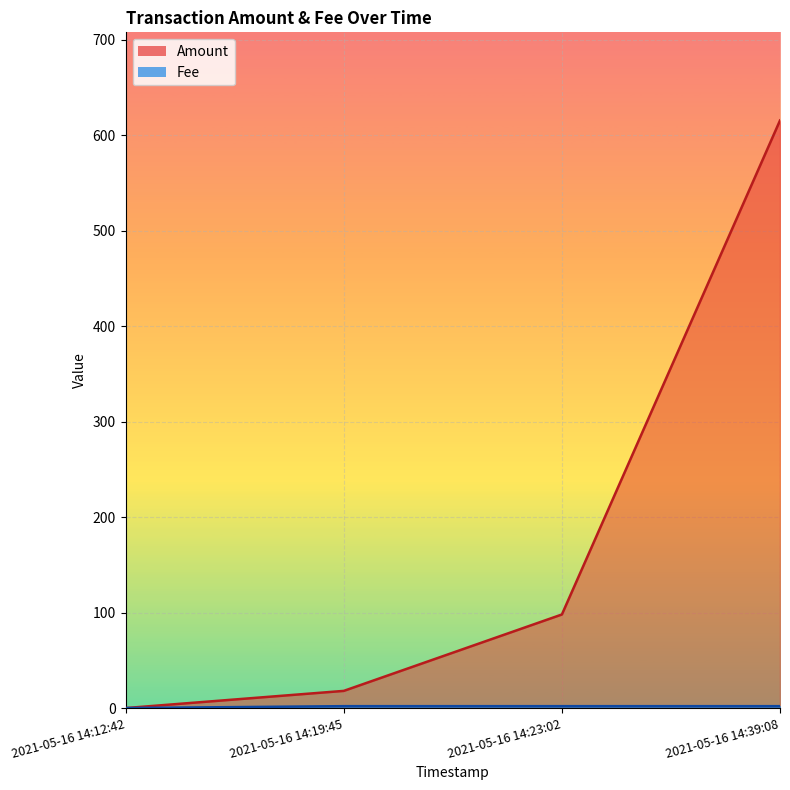

At which label is Amount closest to 307?

2021-05-16 14:23:02